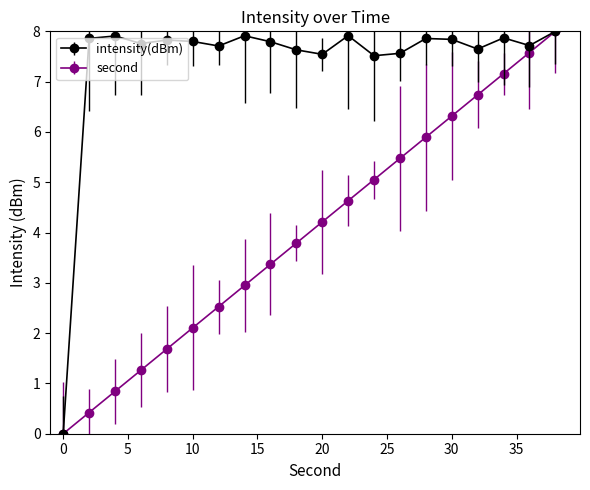

What are all the series names shown in the legend?

intensity(dBm), second